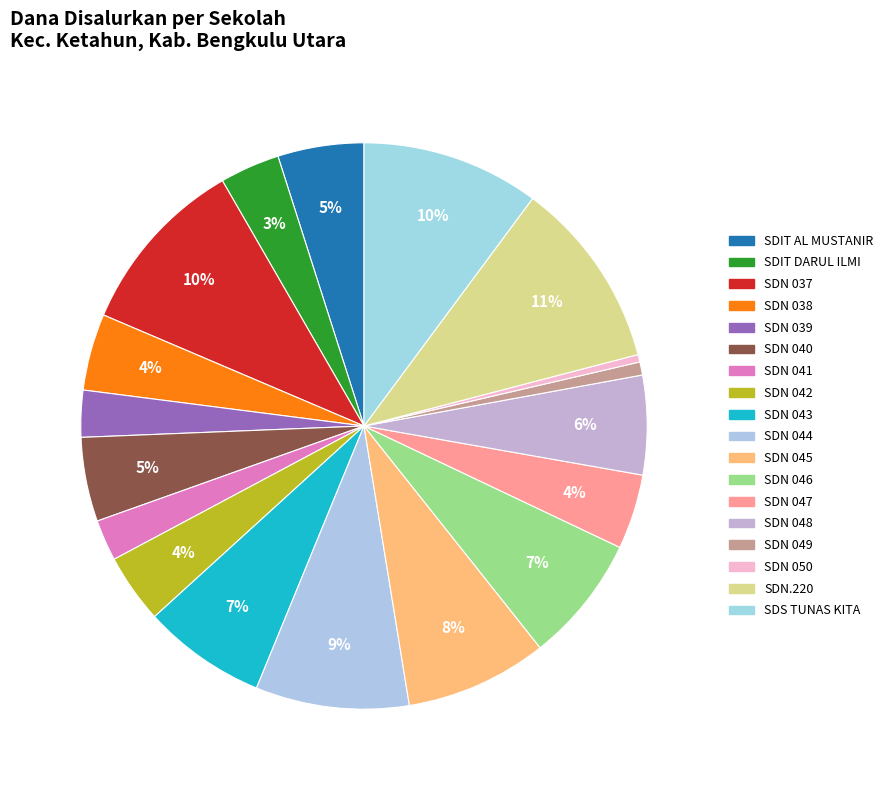

Rank the categories by value from lowest to highest.

SDN 050, SDN 049, SDN 041, SDN 039, SDIT DARUL ILMI, SDN 042, SDN 047, SDN 038, SDN 040, SDIT AL MUSTANIR, SDN 048, SDN 043, SDN 046, SDN 045, SDN 044, SDS TUNAS KITA, SDN 037, SDN.220